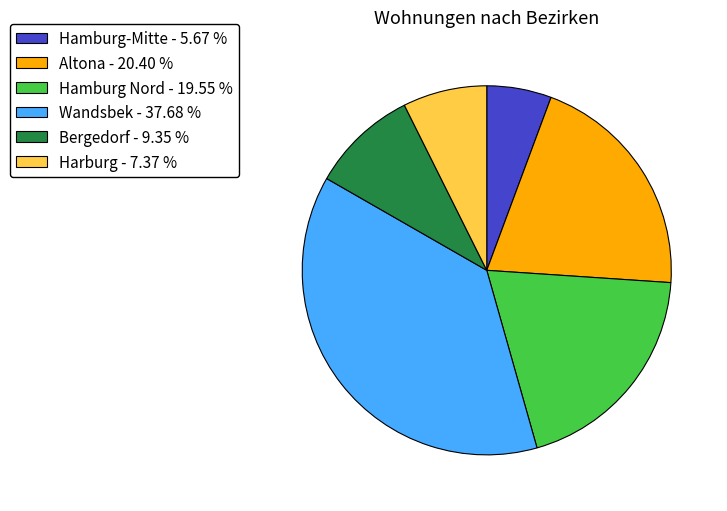

What is the largest slice in the pie chart?

Wandsbek - 37.68 %